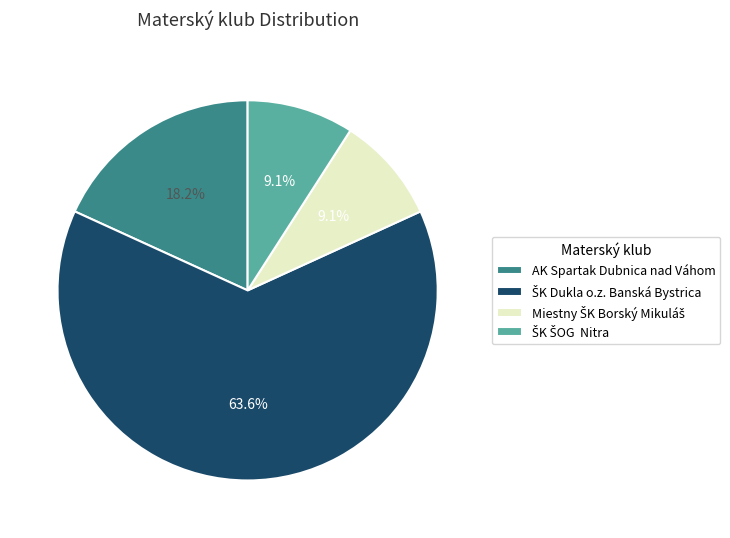

Is there a majority slice in this chart?

Yes